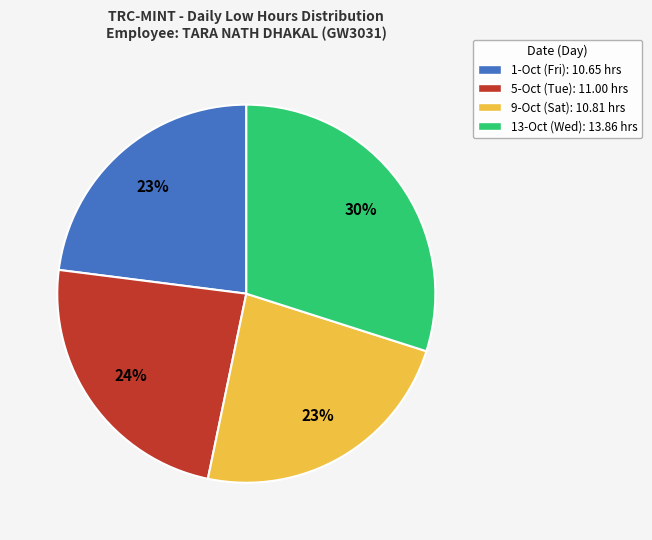

To the nearest percent, what portion does 1-Oct (Fri) represent?

23%